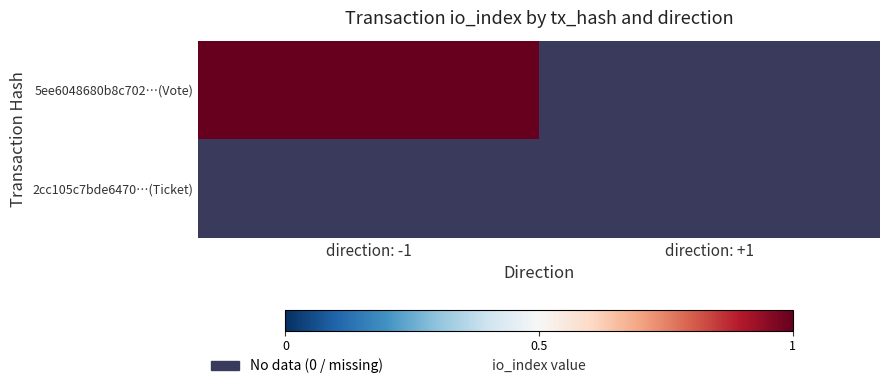

Reading left to right, extract all data points from this chart.

5ee6048680b8c702c0fb48bb41ec540ba75edac: direction_-1=1	direction_1=0
2cc105c7bde6470120e3f889bea6edc341ce55e: direction_-1=0	direction_1=0